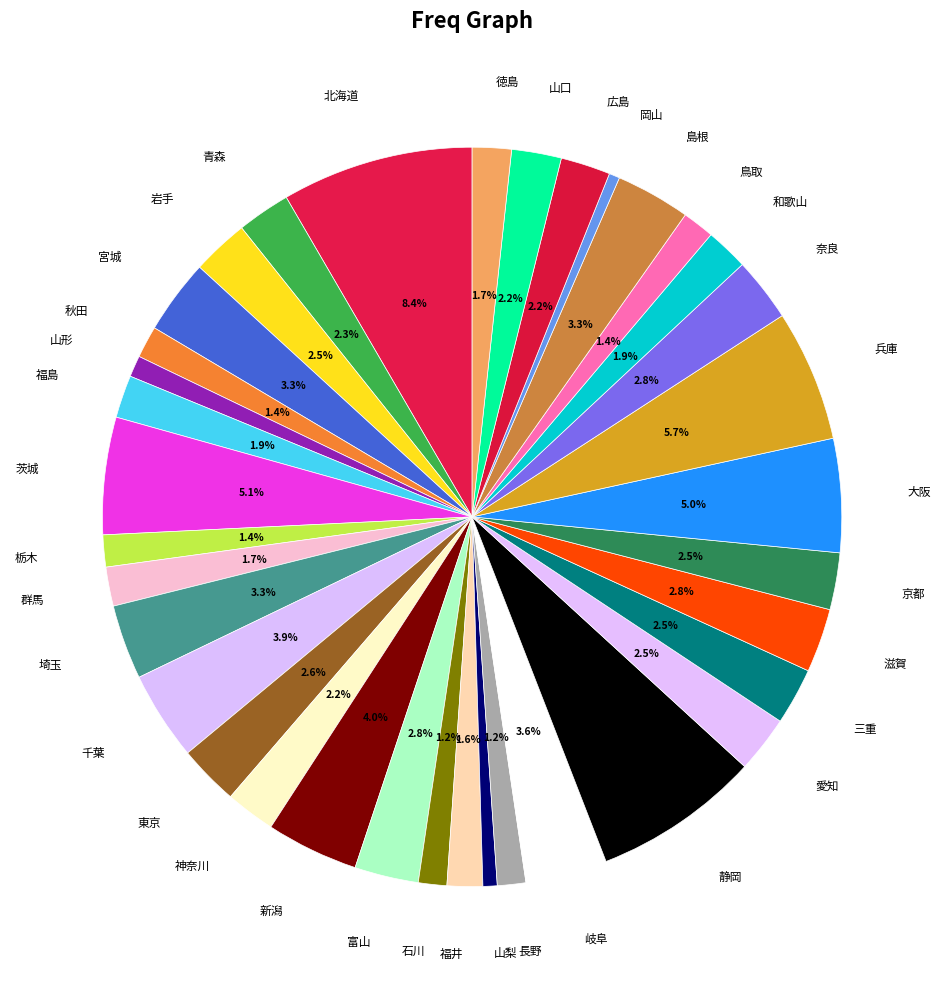

Which slice is the smallest?

岡山